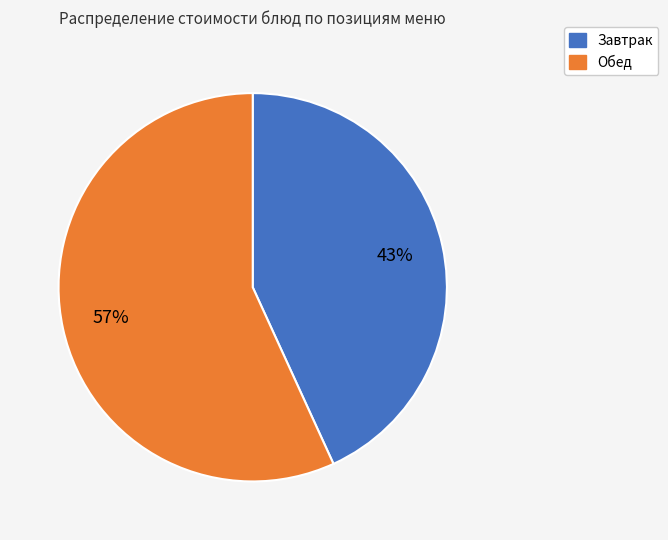

To the nearest percent, what is the difference between the Завтрак and Обед slice percentages?

14%